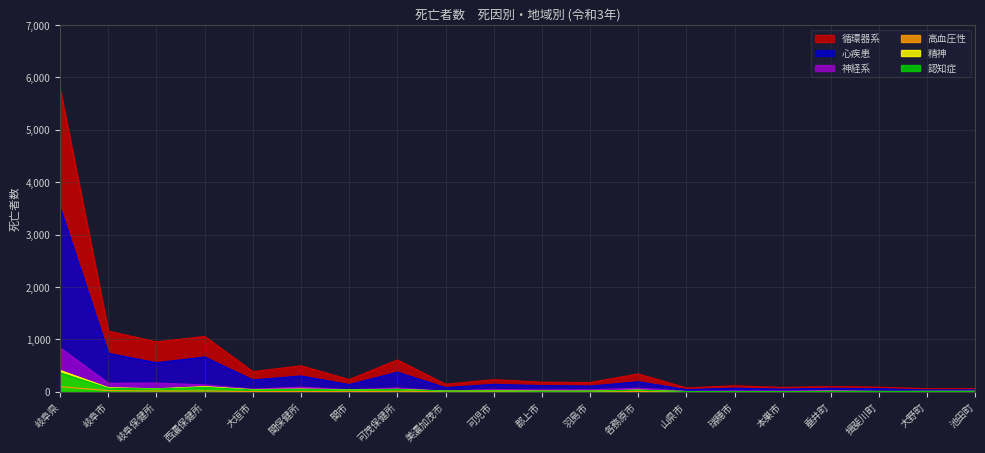

What is the maximum value shown in the chart?

5774